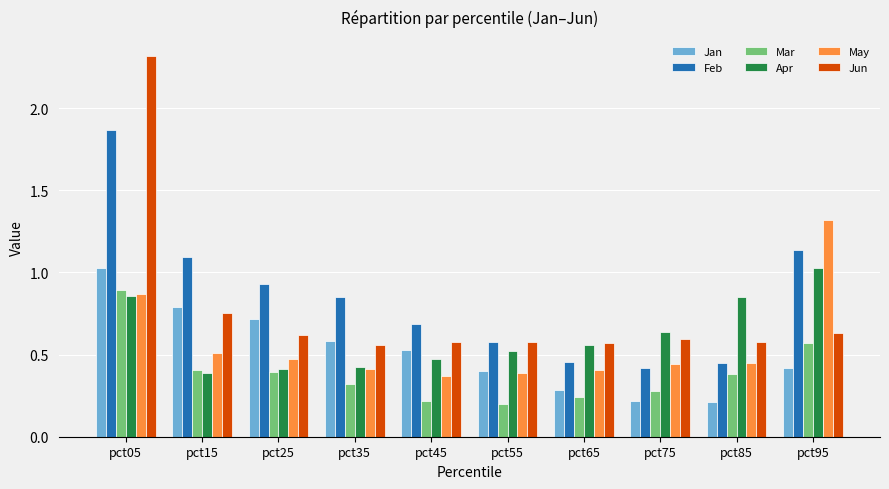

At how many categories does at least one series exceed 1?

3